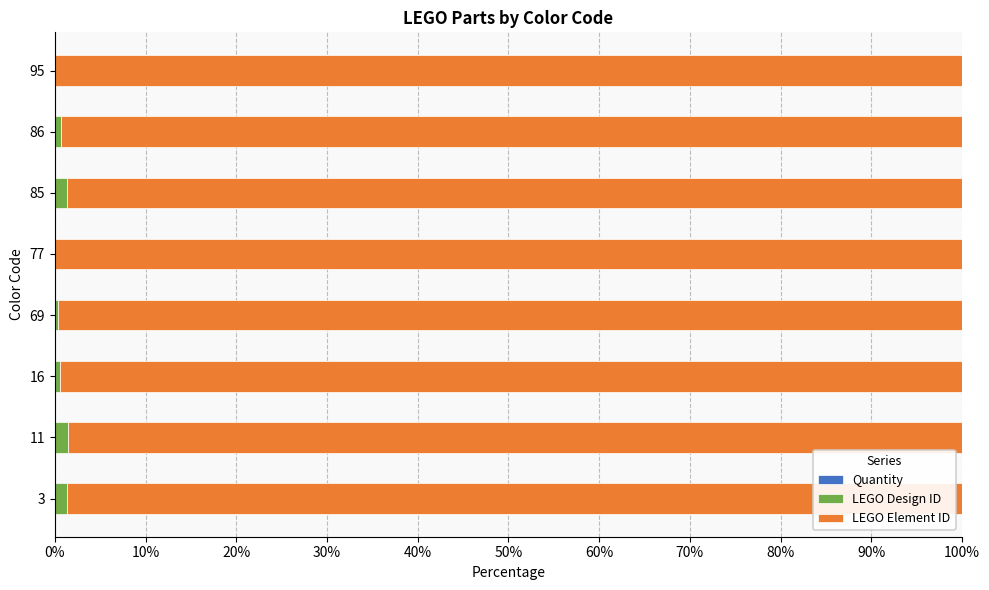

Count the number of categories in the chart.

8